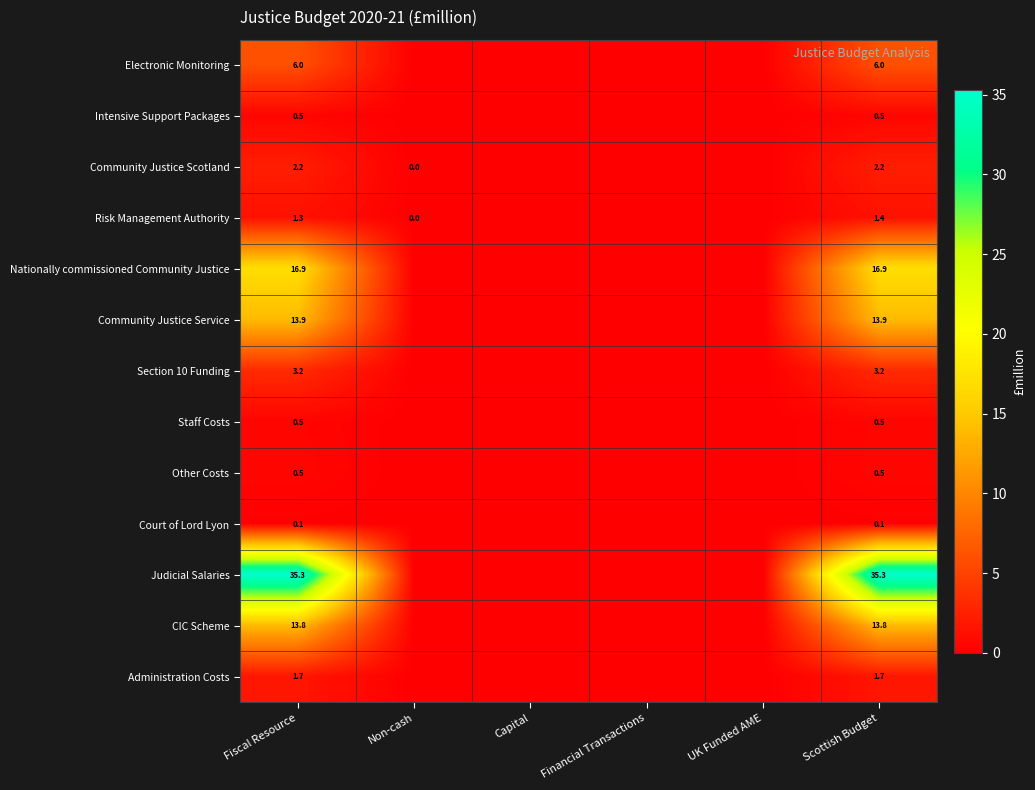

Between Non-cash and Financial Transactions, which is larger?

Non-cash